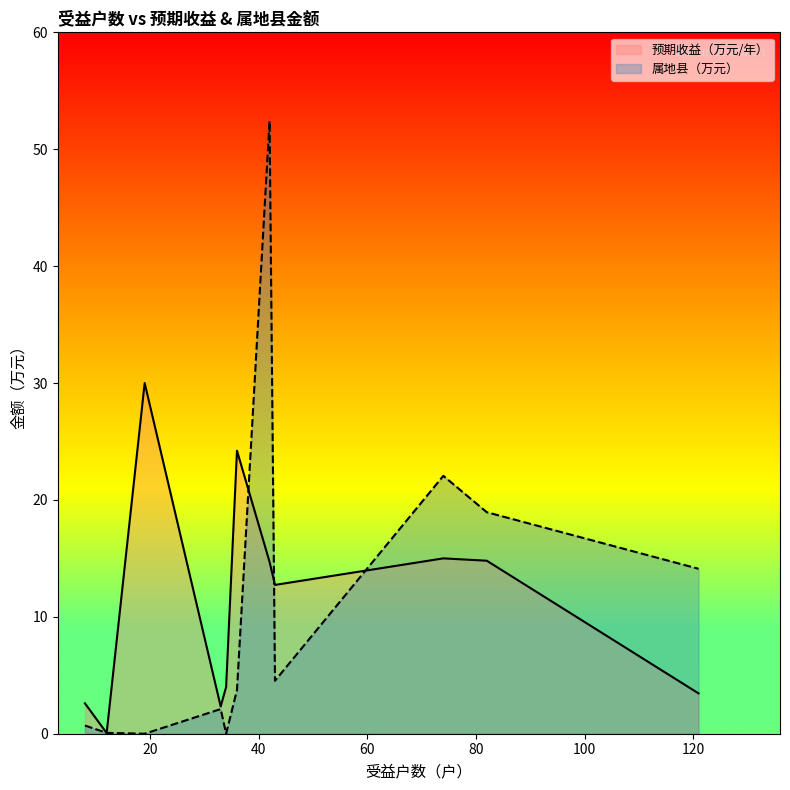

What is the maximum value for 预期收益（万元/年）?

30.0